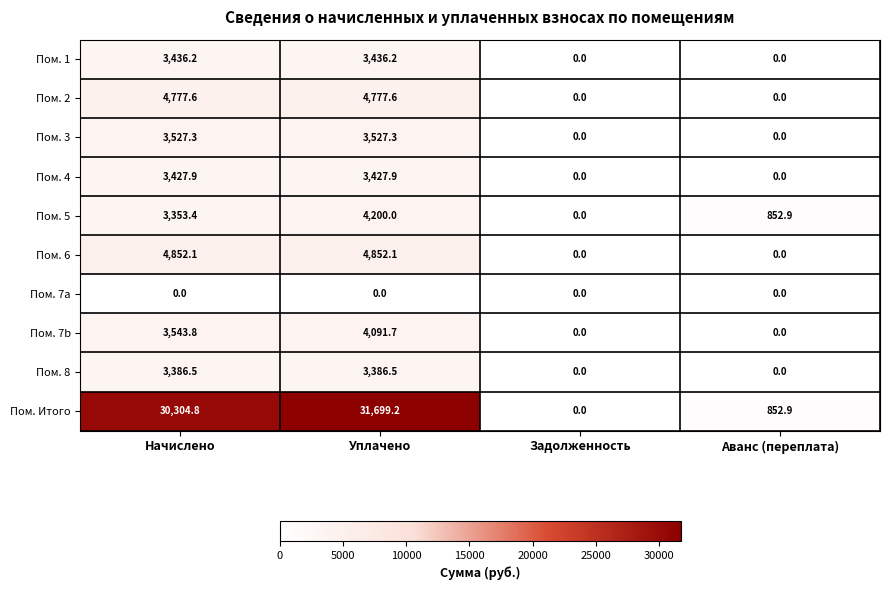

Rank the series at Начислено from highest to lowest value.

Пом. Итого, Пом. 6, Пом. 2, Пом. 7b, Пом. 3, Пом. 1, Пом. 4, Пом. 8, Пом. 5, Пом. 7a